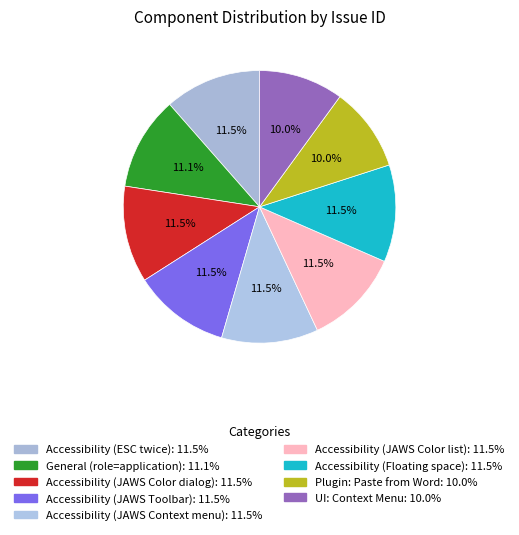

How many slices are in this pie chart?

9